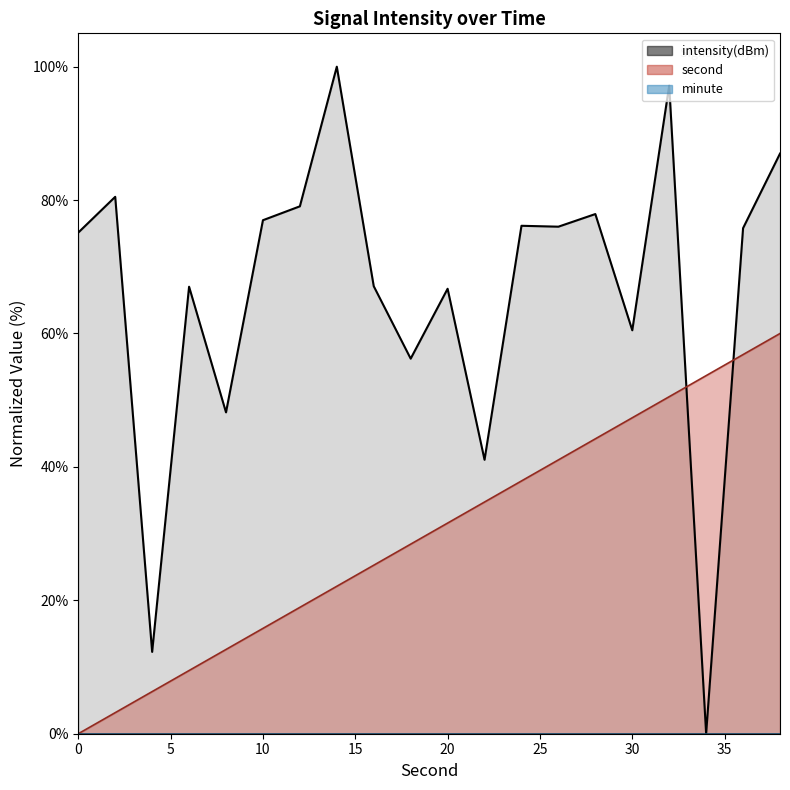

How many times do intensity and second cross each other?

2